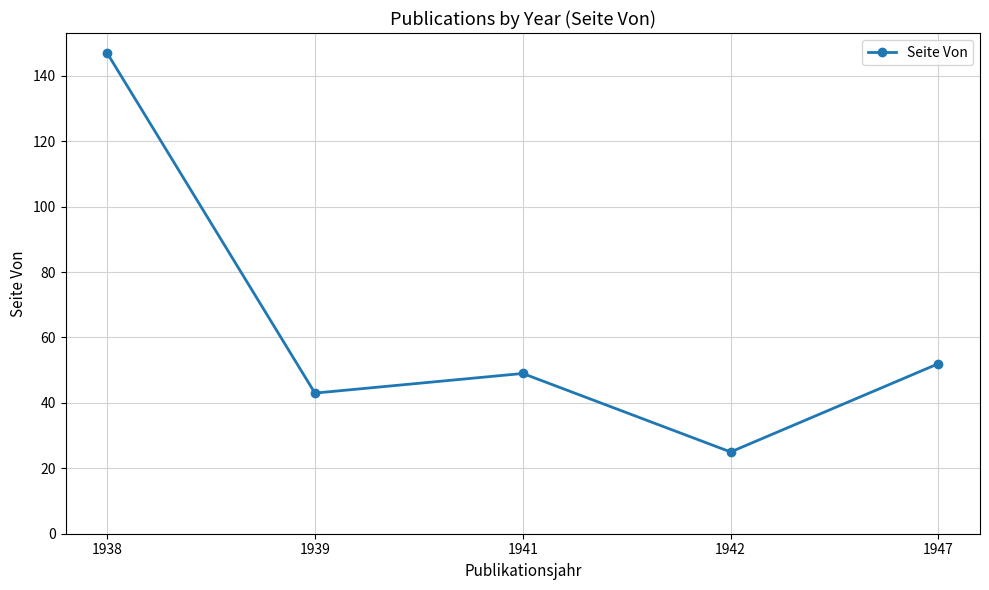

How many interior local peaks (higher than both neighbors) does the data have?

1